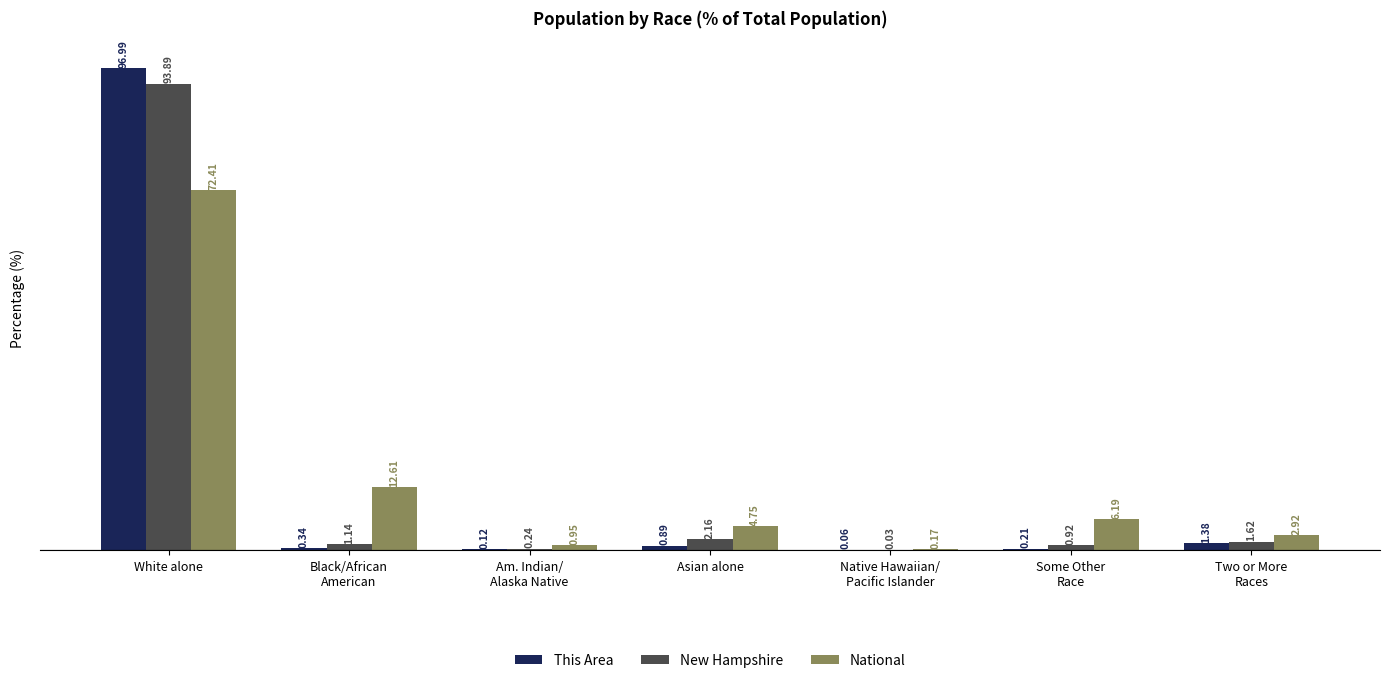

At which label does National reach its peak?

White alone